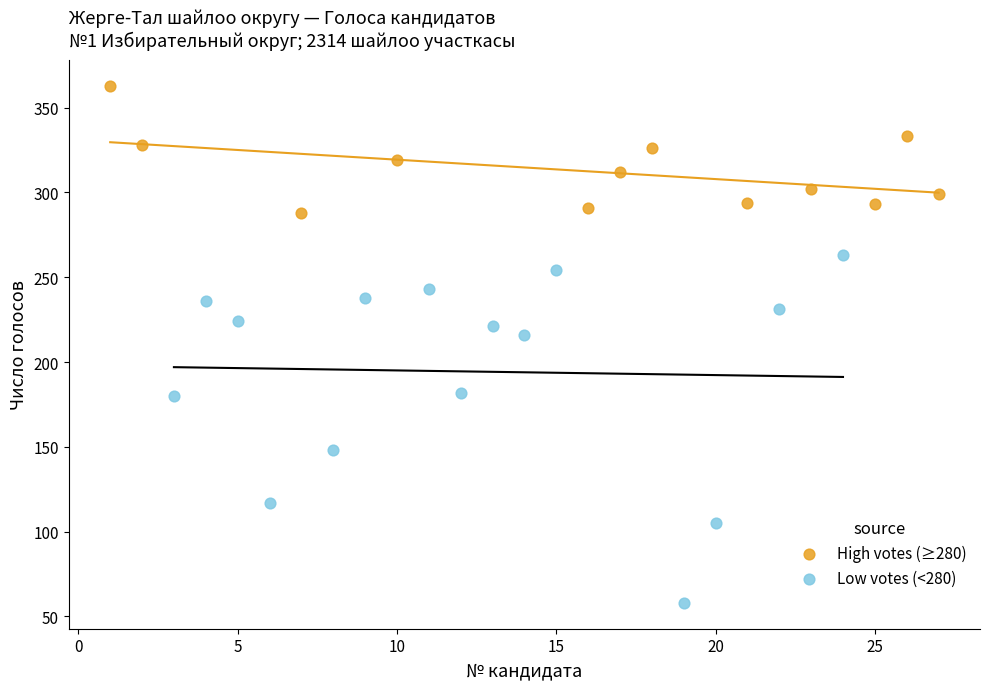

Which series has the largest Y range (max minus min)?

Low votes (<280)